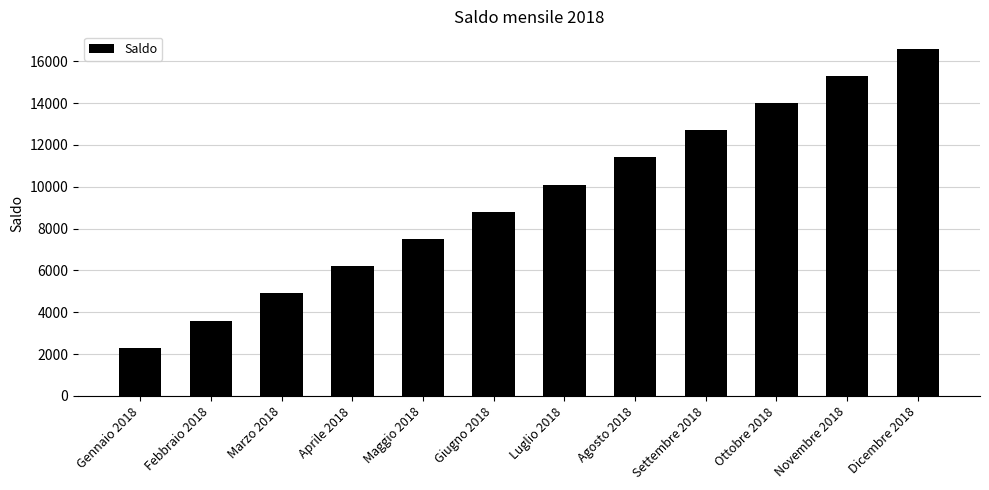

Reading left to right, what are all the values shown in this chart?

Gennaio 2018=2300	Febbraio 2018=3600	Marzo 2018=4900	Aprile 2018=6200	Maggio 2018=7500	Giugno 2018=8800	Luglio 2018=10100	Agosto 2018=11400	Settembre 2018=12700	Ottobre 2018=14000	Novembre 2018=15300	Dicembre 2018=16600